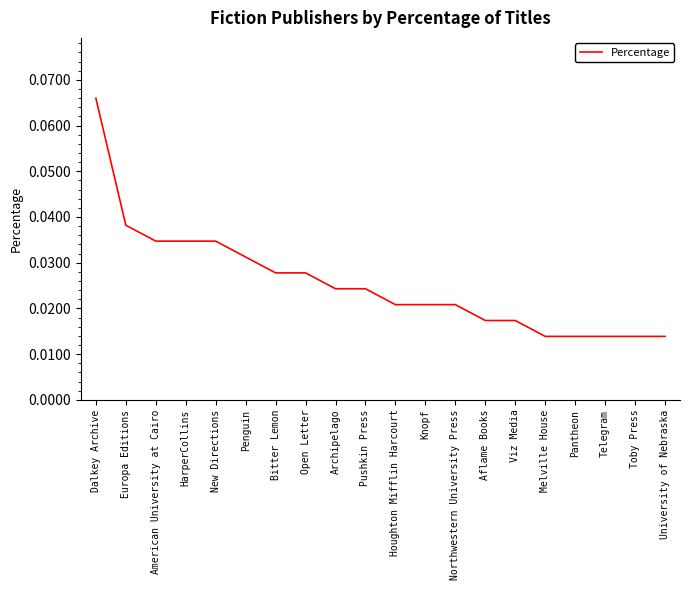

Which label corresponds to the largest value in the chart?

Dalkey Archive